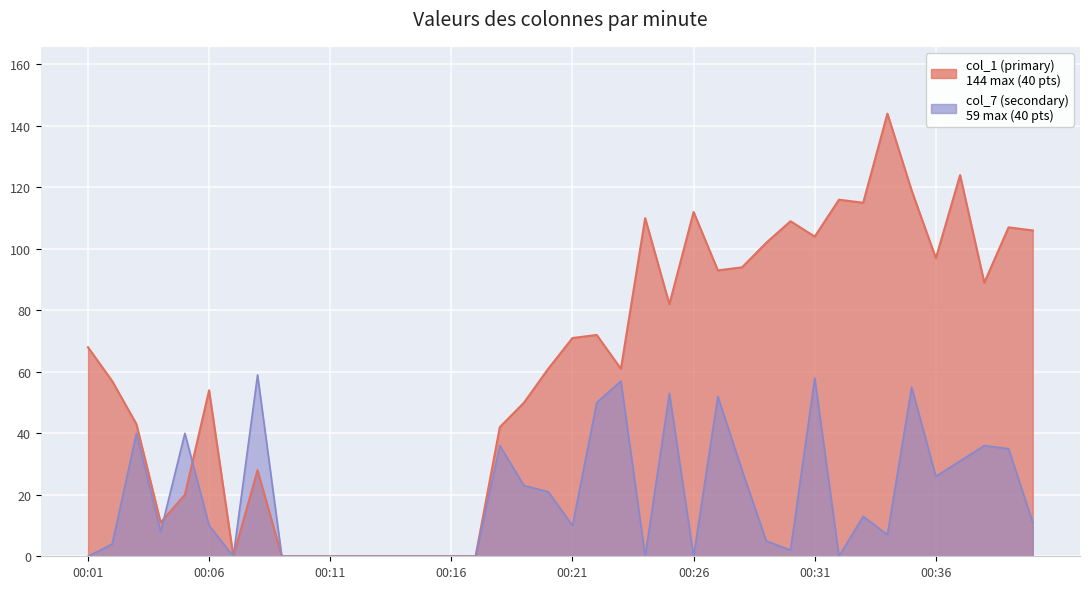

What are all the series names shown in the legend?

col_1, col_7